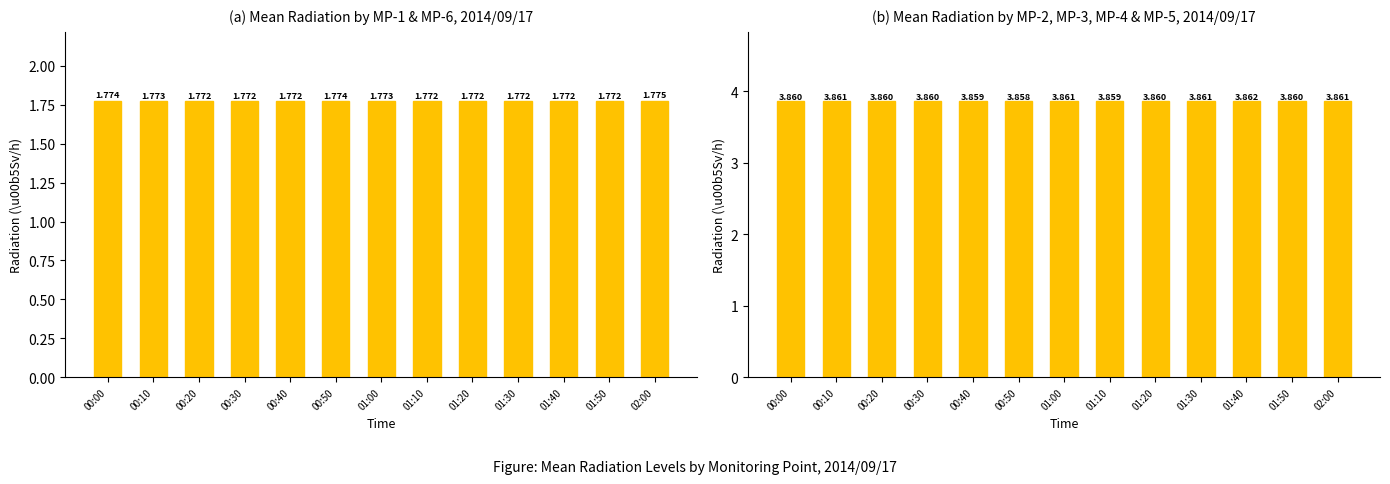

Is it true that Mean MP-2,3,4,5 equals 1.6 at 01:40?

False